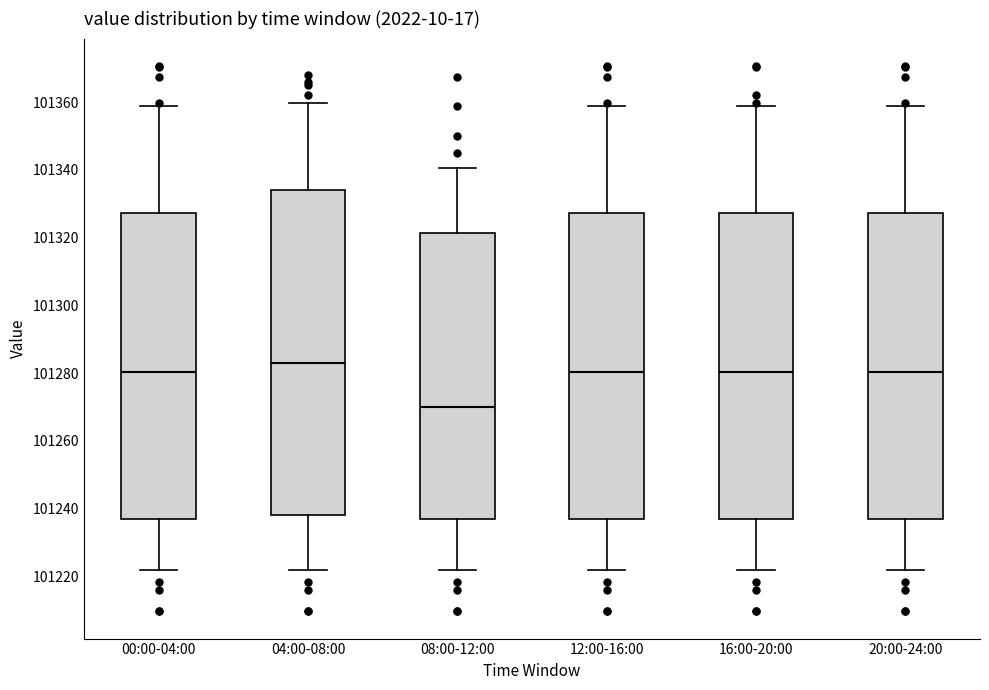

Where is the upper edge of the box for 08:00-12:00 on the y-axis? The values are not printed on the chart, so give them approximately, as read against the axis.

101322